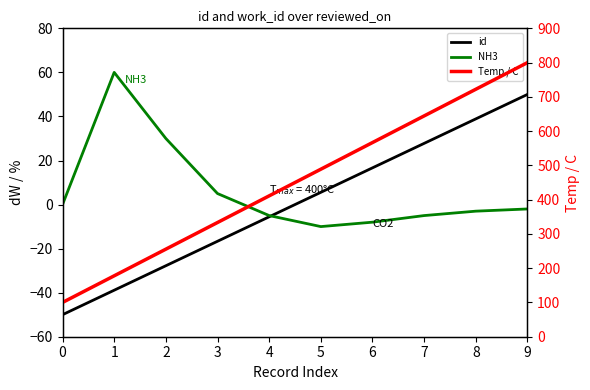

True or false: Temp / C has more than 2 points higher than both neighbors.

False